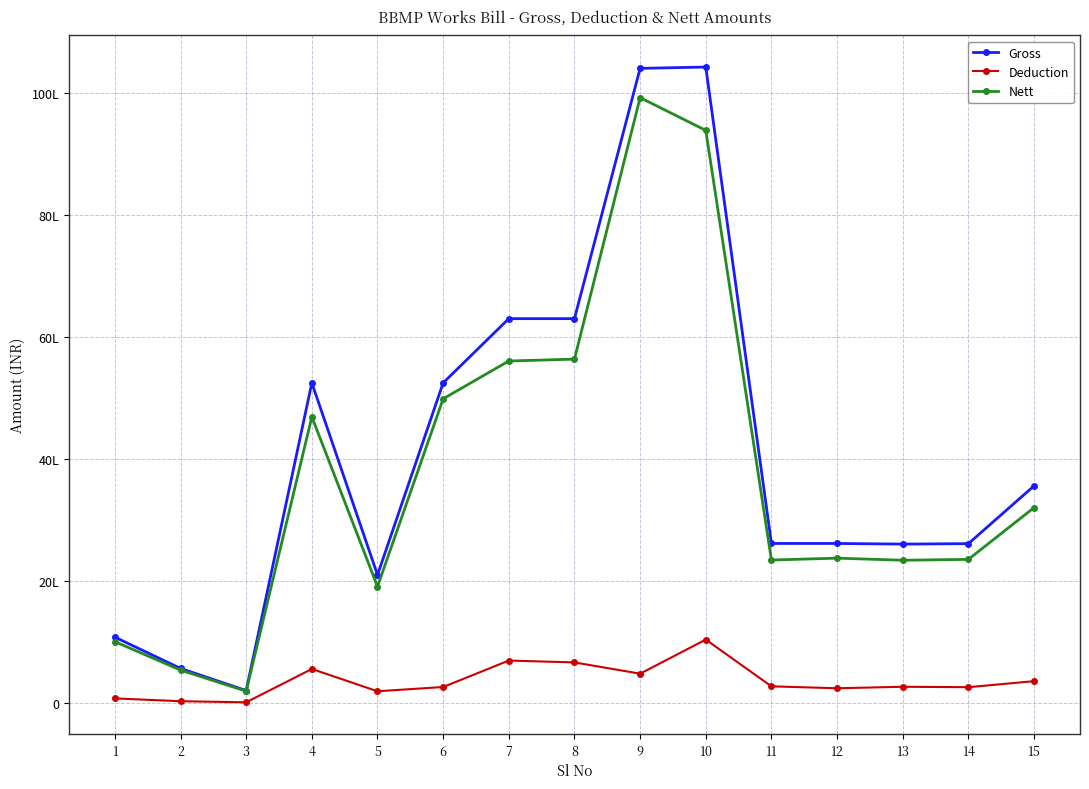

Does the chart have visible grid lines?

Yes